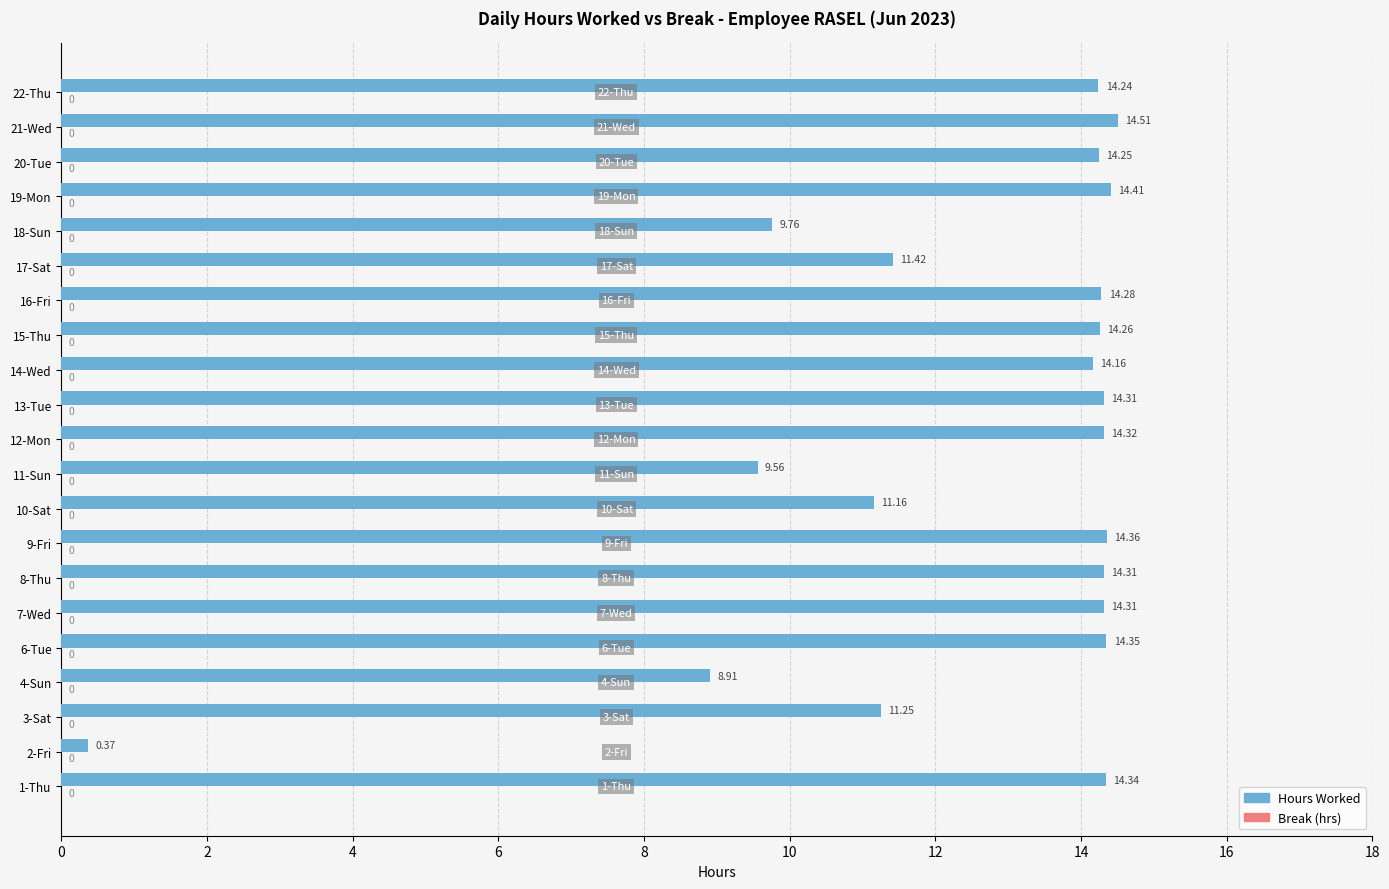

Which has a higher value, 1-Thu or 2-Fri?

1-Thu